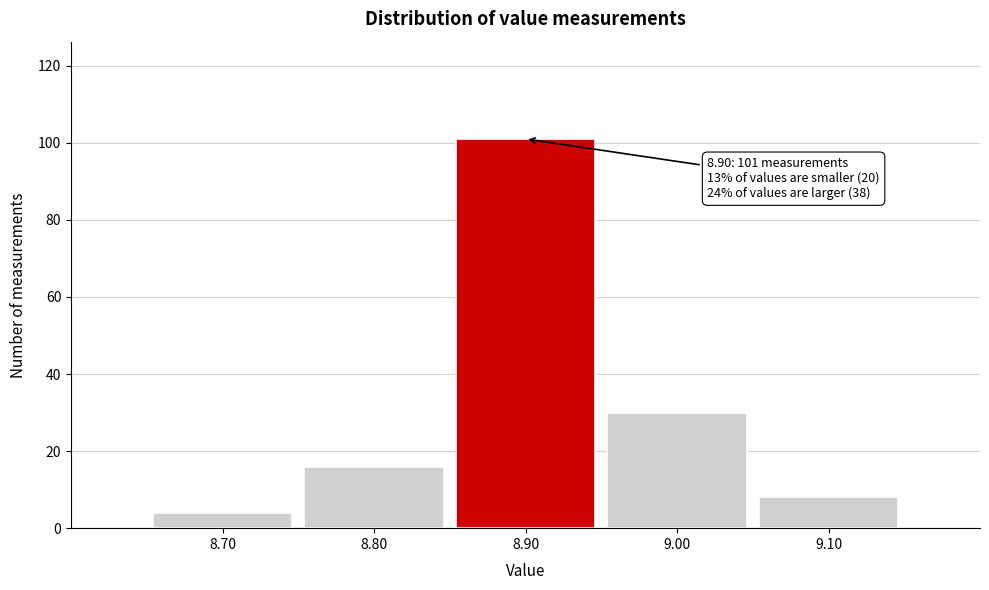

Over which range of the x-axis is the bar tallest?

8.85 to 8.95